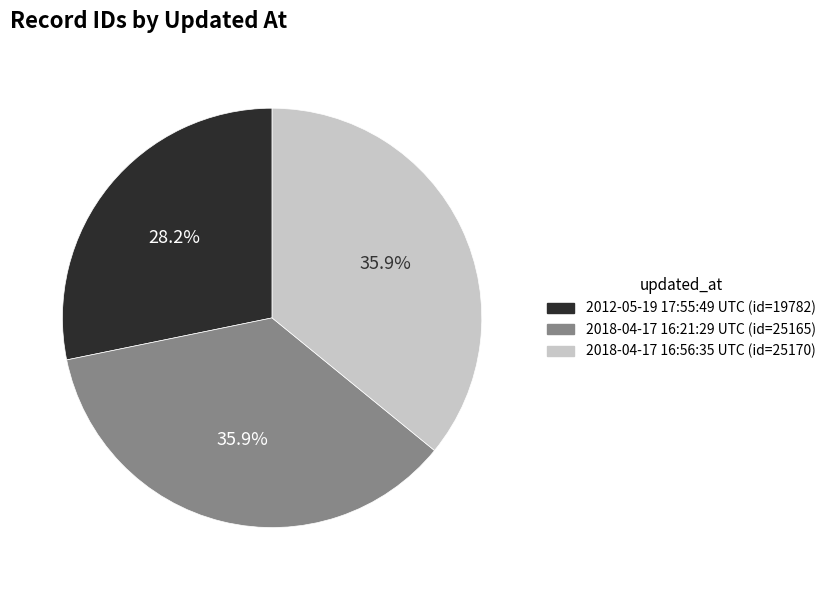

To the nearest percent, what portion does 2018-04-17 16:56:35 UTC represent?

36%